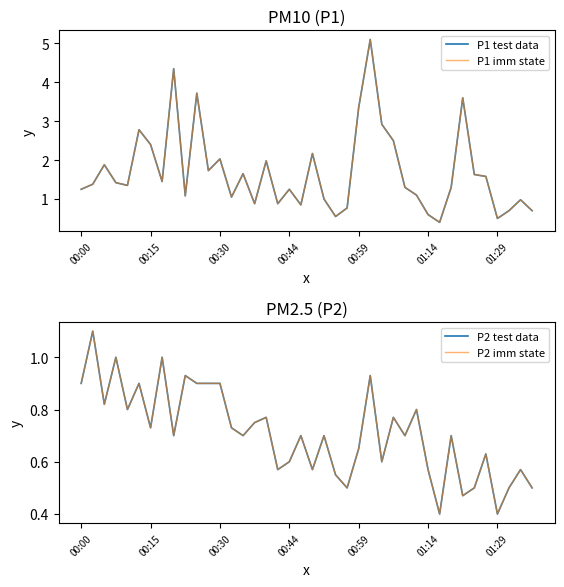

Reading left to right, list all the values displayed in this chart.

P1 test data: 1.2	1.4	1.9	1.4	1.4	2.8	2.4	1.4	4.3	1.1	3.7	1.7	2.0	1.1	1.6	0.9	2.0	0.9	1.2	0.8	2.2	1.0	0.6	0.8	3.4	5.1	2.9	2.5	1.3	1.1	0.6	0.4	1.3	3.6	1.6	1.6	0.5	0.7	1.0	0.7
P1 imm state: 1.2	1.4	1.9	1.4	1.4	2.8	2.4	1.4	4.3	1.1	3.7	1.7	2.0	1.1	1.6	0.9	2.0	0.9	1.2	0.8	2.2	1.0	0.6	0.8	3.4	5.1	2.9	2.5	1.3	1.1	0.6	0.4	1.3	3.6	1.6	1.6	0.5	0.7	1.0	0.7
P2 test data: 0.9	1.1	0.8	1.0	0.8	0.9	0.7	1.0	0.7	0.9	0.9	0.9	0.9	0.7	0.7	0.8	0.8	0.6	0.6	0.7	0.6	0.7	0.6	0.5	0.7	0.9	0.6	0.8	0.7	0.8	0.6	0.4	0.7	0.5	0.5	0.6	0.4	0.5	0.6	0.5
P2 imm state: 0.9	1.1	0.8	1.0	0.8	0.9	0.7	1.0	0.7	0.9	0.9	0.9	0.9	0.7	0.7	0.8	0.8	0.6	0.6	0.7	0.6	0.7	0.6	0.5	0.7	0.9	0.6	0.8	0.7	0.8	0.6	0.4	0.7	0.5	0.5	0.6	0.4	0.5	0.6	0.5